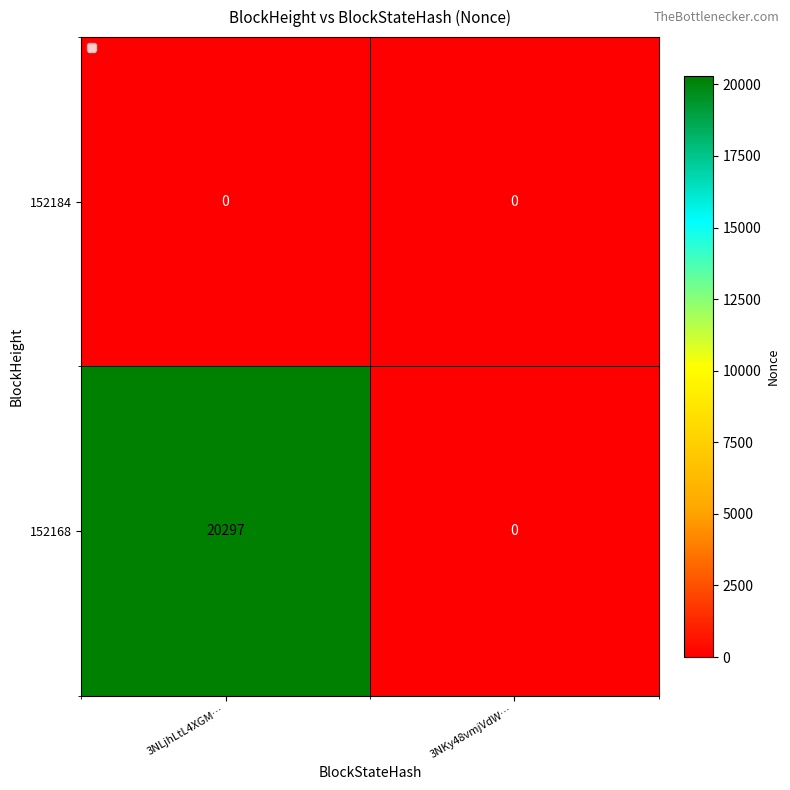

True or false: 152168 has a value of -7940 at 3NKy48vmjVdW….

False